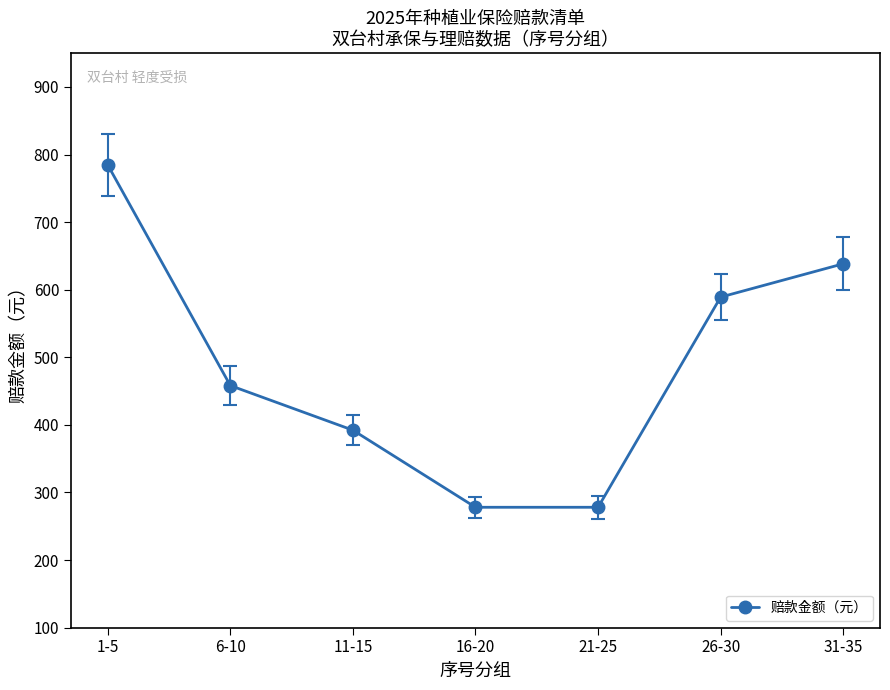

What is the maximum value shown in the chart?

784.5